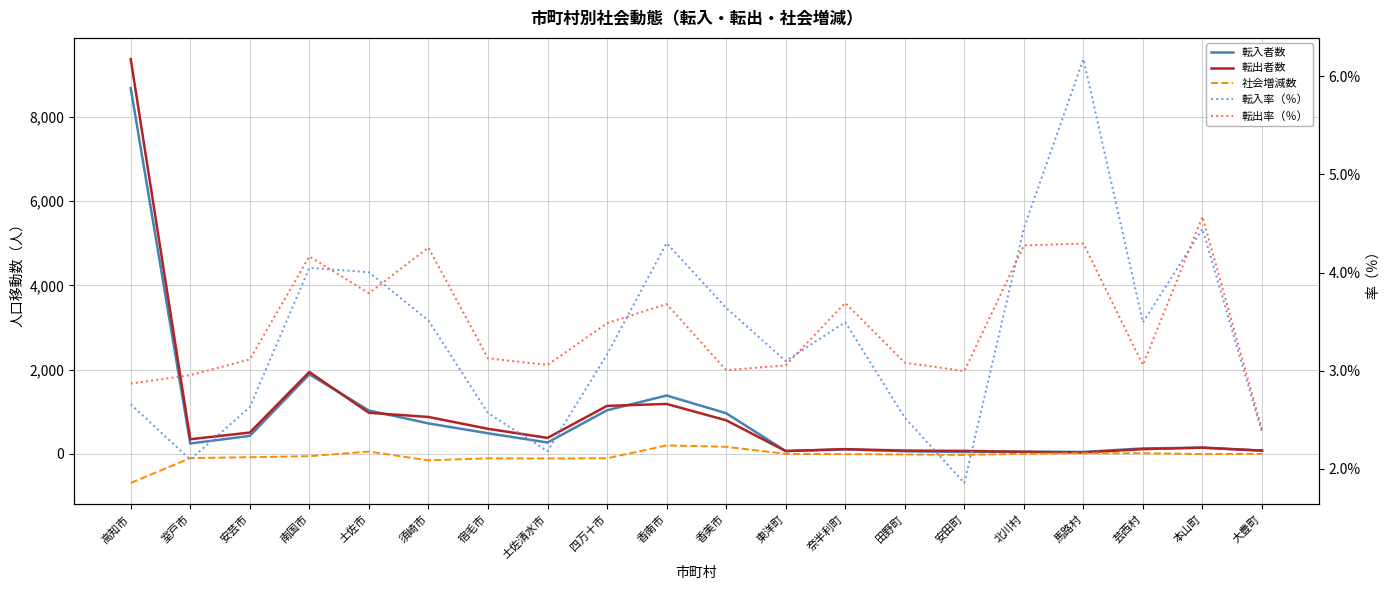

Reading left to right, what are all the values shown in this chart?

転入者数: 8680.0	246.0	427.0	1889.0	1030.0	723.0	489.0	270.0	1035.0	1385.0	965.0	68.0	106.0	63.0	44.0	51.0	46.0	129.0	145.0	77.0
転出者数: 9370.0	347.0	506.0	1943.0	975.0	876.0	595.0	379.0	1139.0	1185.0	797.0	67.0	112.0	77.0	71.0	49.0	32.0	113.0	149.0	78.0
社会増減数: -690.0	-101.0	-79.0	-54.0	55.0	-153.0	-106.0	-109.0	-104.0	200.0	168.0	1.0	-6.0	-14.0	-27.0	2.0	14.0	16.0	-4.0	-1.0
転入率（％）: 2.7	2.1	2.6	4.0	4.0	3.5	2.6	2.2	3.2	4.3	3.6	3.1	3.5	2.5	1.9	4.5	6.2	3.5	4.4	2.4
転出率（％）: 2.9	3.0	3.1	4.2	3.8	4.3	3.1	3.1	3.5	3.7	3.0	3.1	3.7	3.1	3.0	4.3	4.3	3.1	4.6	2.4